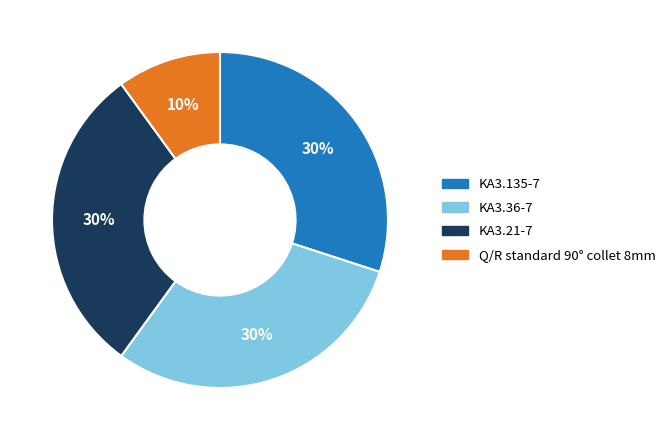

Is the sum of KA3.135-7 and Q/R standard 90° collet 8mm greater than half?

No